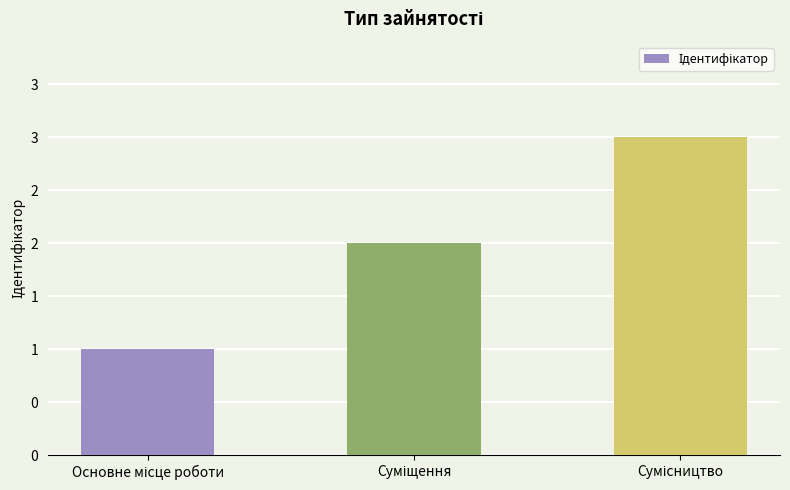

Are the bars horizontal?

No